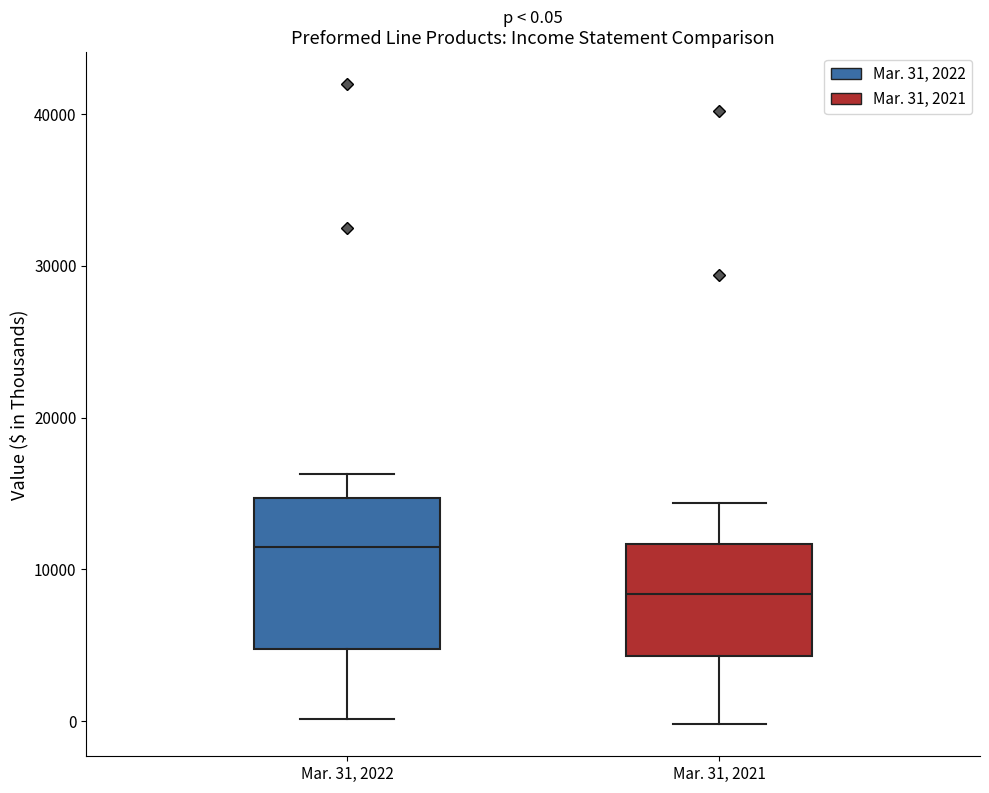

Which box is the tallest, from its lower edge to its upper edge?

Mar. 31, 2022